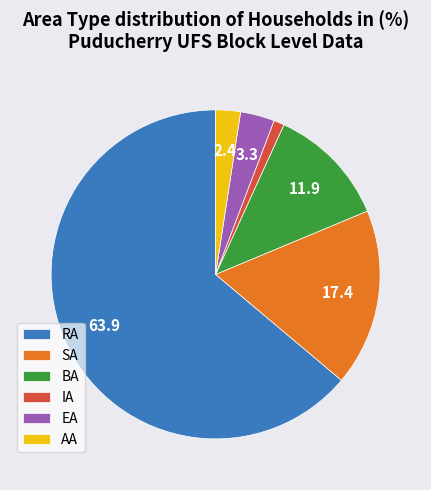

Does BA represent more than half of the total?

No